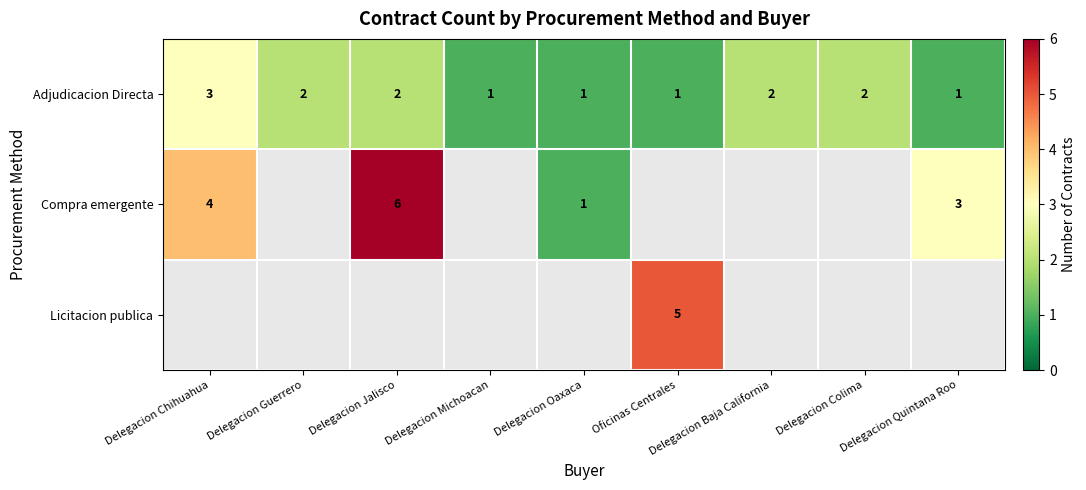

At which label does Adjudicacion Directa first exceed 2?

Delegacion Chihuahua